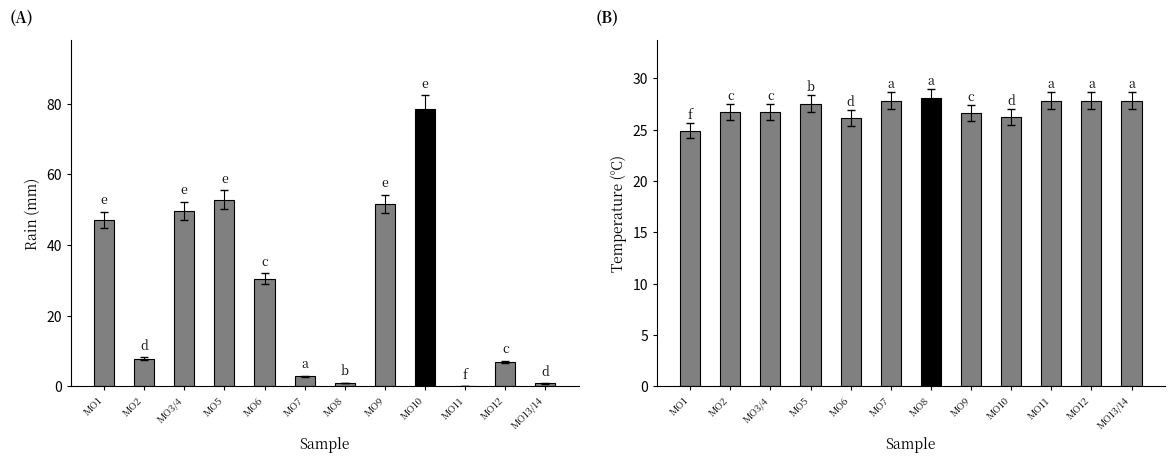

What is the spread (max minus min) of values at MO3/4?

22.9